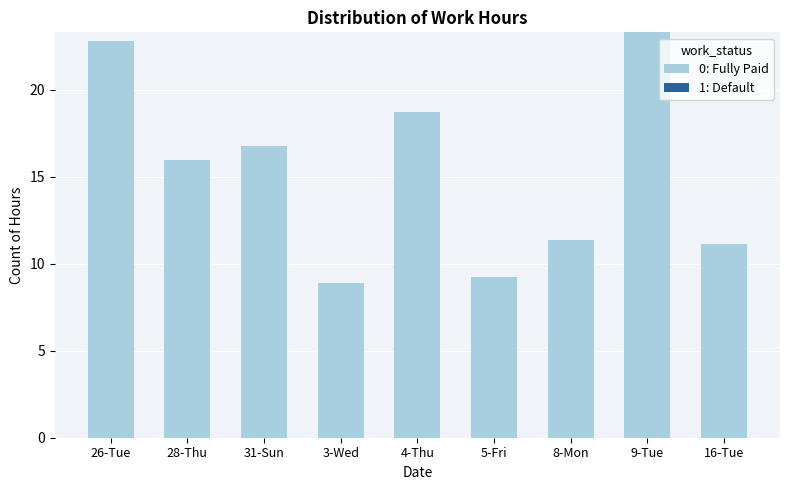

Reading right to left, list all the values displayed in this chart.

11.1	23.3	11.4	9.2	18.7	8.9	16.8	16.0	22.8